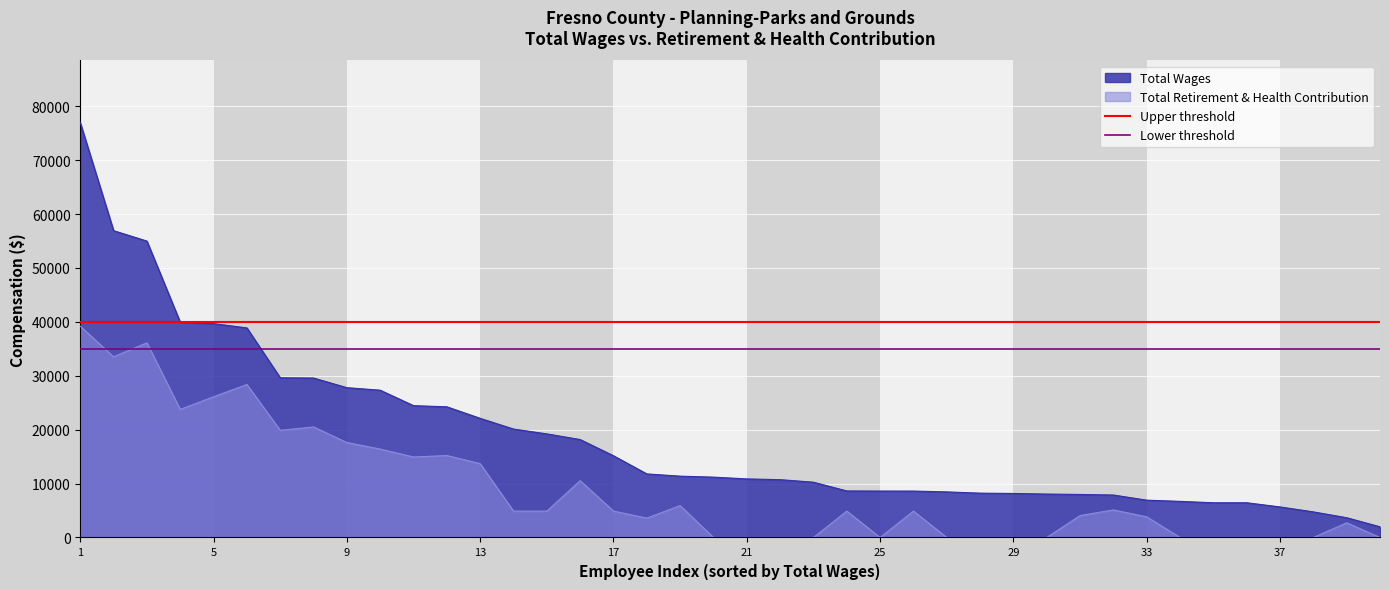

What is the maximum value for Total Retirement & Health Contribution?

39198